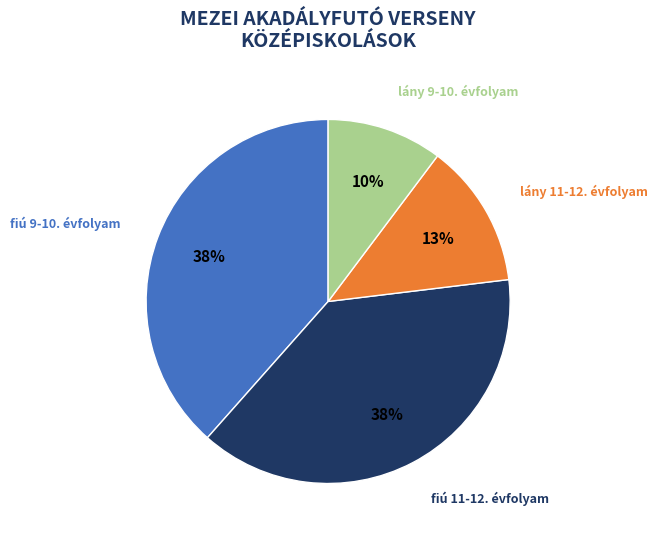

True or false: lány 11-12. évfolyam accounts for 1% of the total.

False